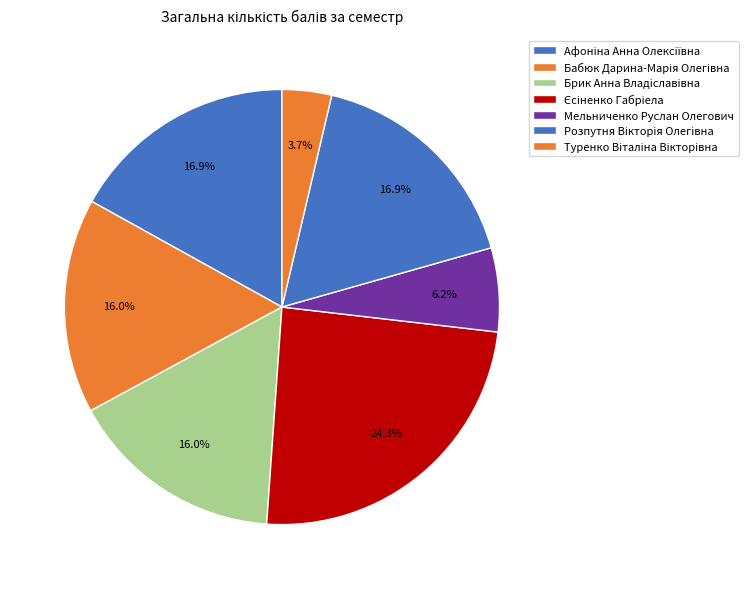

Count the number of slices in the pie.

7